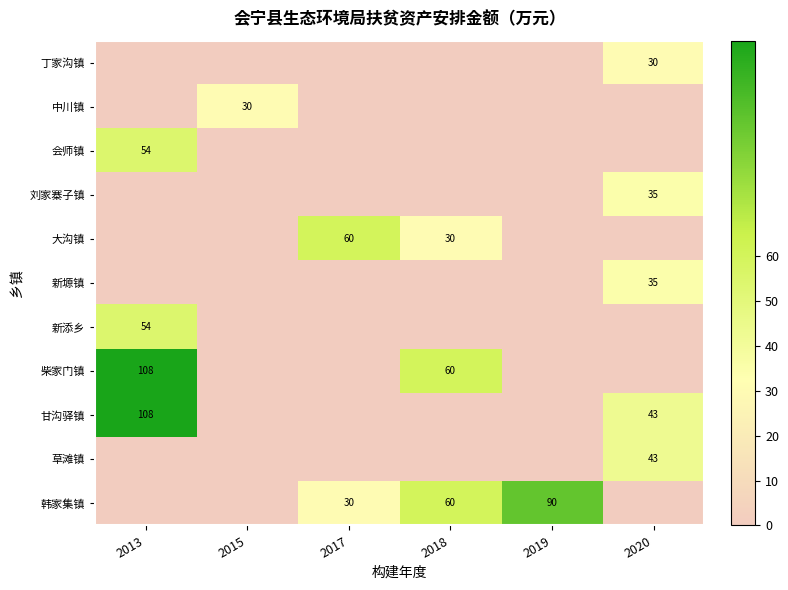

The value of 新添乡 at 2013 is 54. True or false?

True